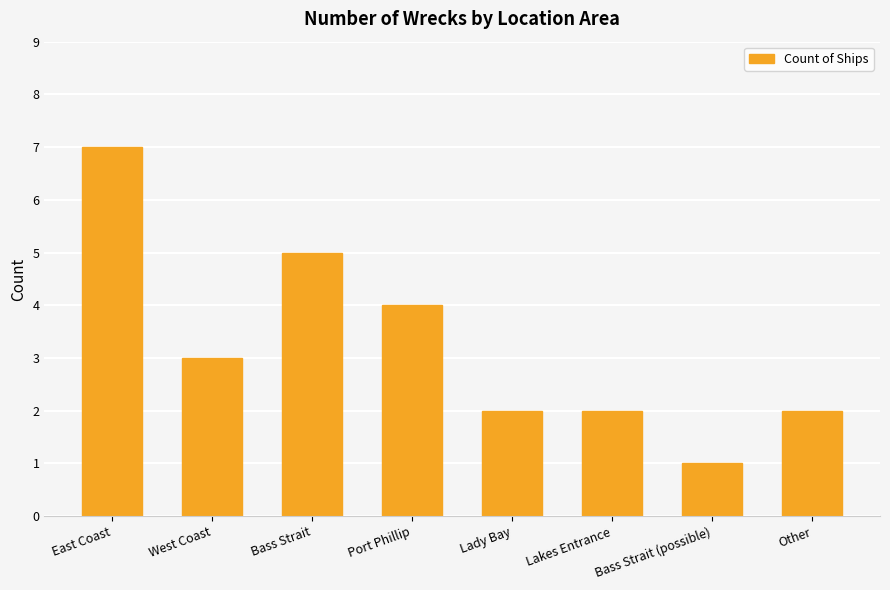

The chart shows a value of 5 at East Coast. True or false?

False